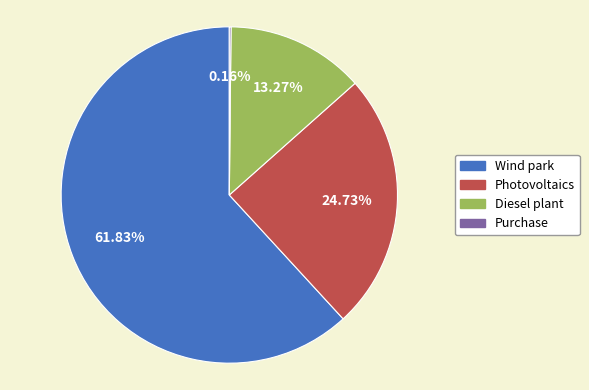

Which has a higher value, Diesel plant or Wind park?

Wind park